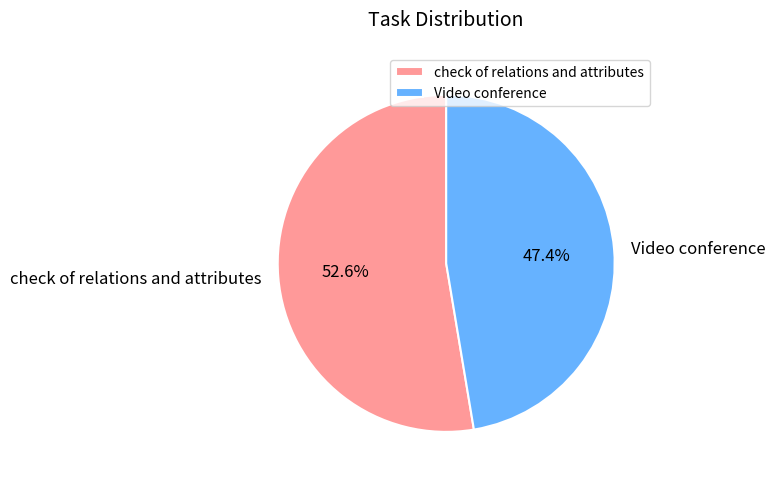

To the nearest percent, what portion does Video conference represent?

47%